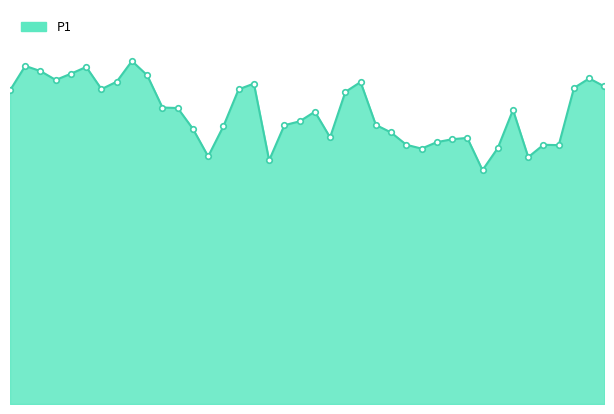

Reading right to left, list all the values displayed in this chart.

01:37=30.5	01:35=31.3	01:32=30.4	01:30=24.9	01:27=24.9	01:25=23.7	01:22=28.3	01:20=24.6	01:17=22.5	01:15=25.6	01:12=25.4	01:10=25.2	01:08=24.6	01:05=24.9	01:03=26.1	01:00=26.8	00:58=30.9	00:55=30.0	00:53=25.6	00:50=28.1	00:48=27.2	00:45=26.8	00:43=23.4	00:41=30.8	00:38=30.2	00:36=26.7	00:33=23.8	00:31=26.4	00:28=28.4	00:26=28.5	00:23=31.6	00:21=33.0	00:19=31.0	00:16=30.3	00:14=32.4	00:11=31.8	00:09=31.1	00:06=32.0	00:04=32.5	00:01=30.1